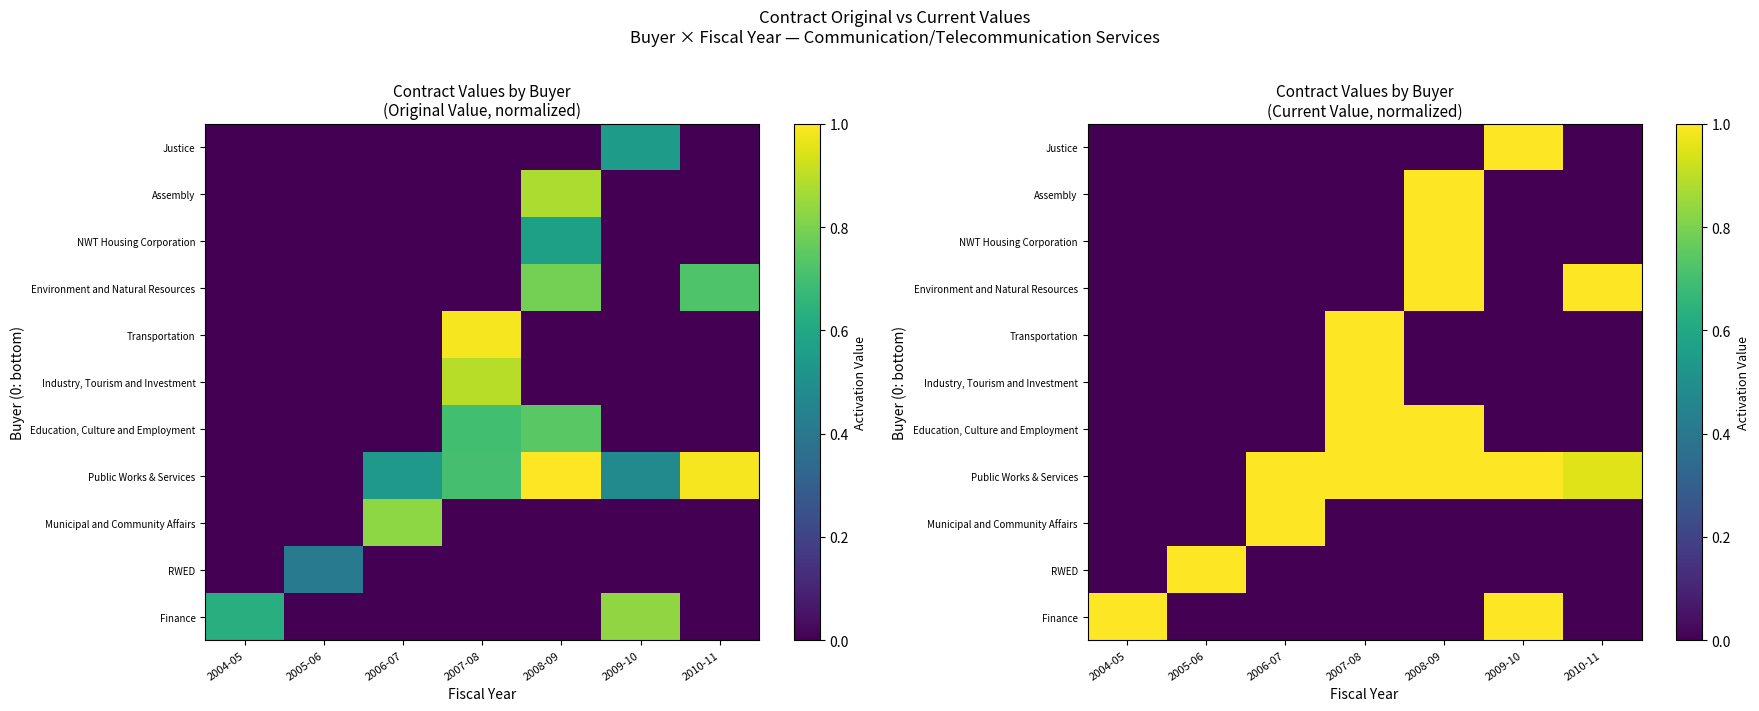

At which category is the sum across all series the highest?

2008-09